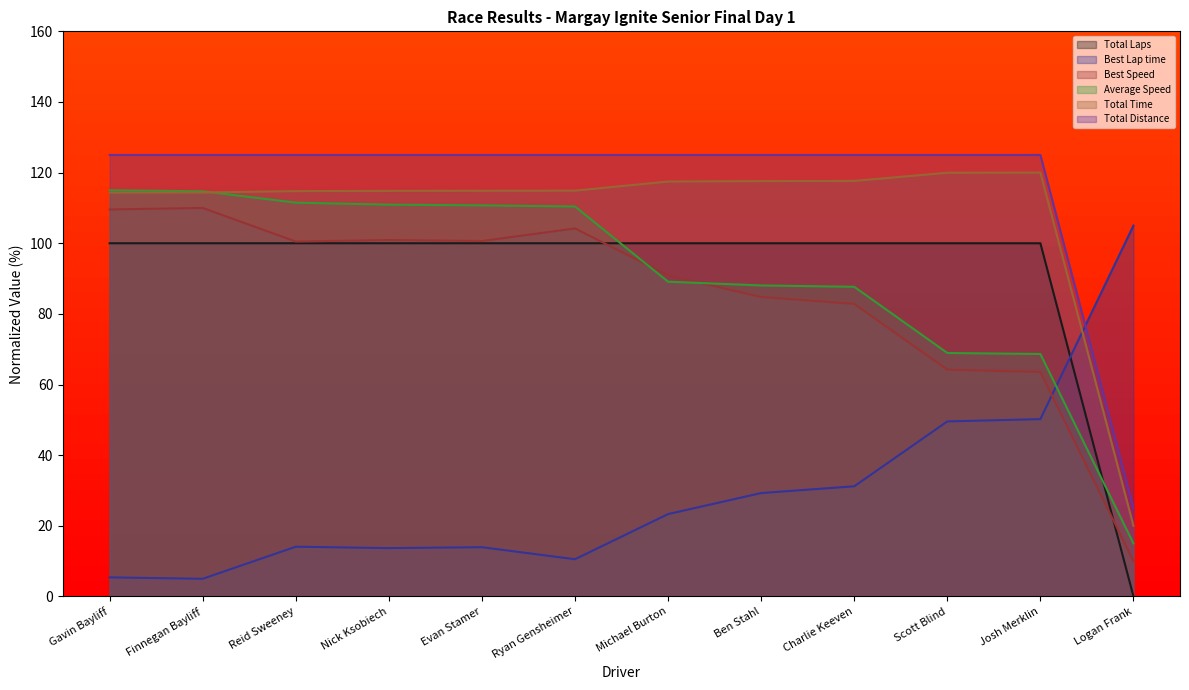

How many interior local valleys does the Best Speed series have?

2